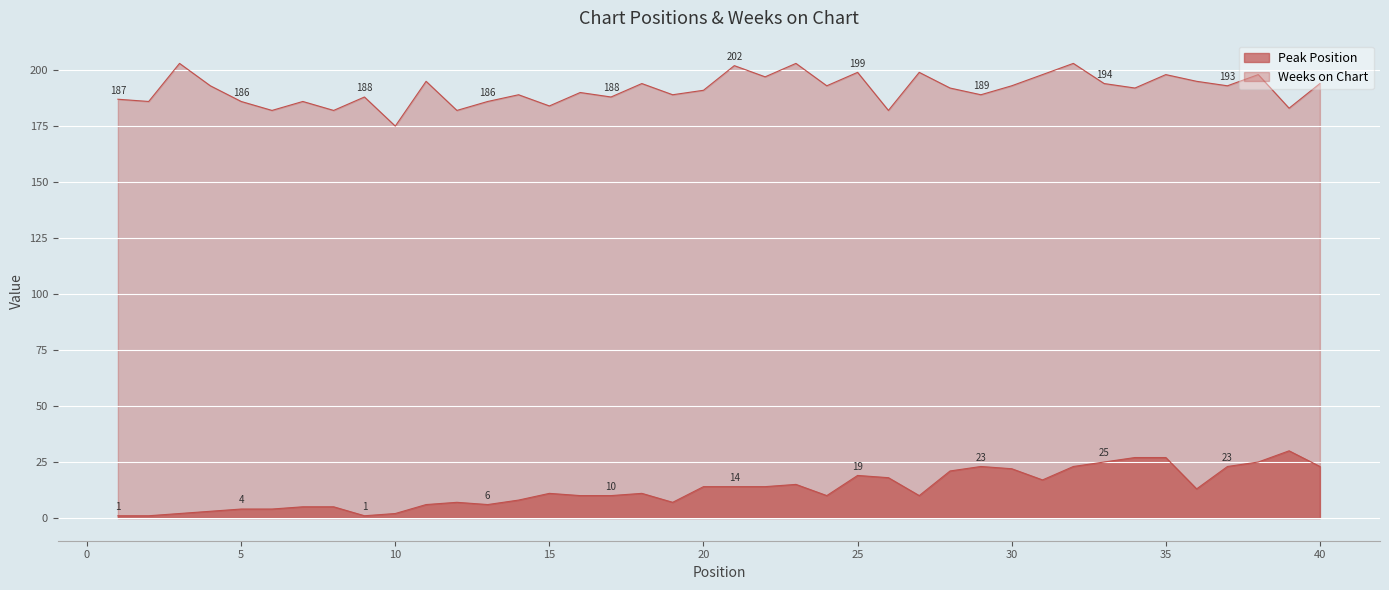

Rank the series by their average value, from lowest to highest.

Peak Position, Weeks on Chart